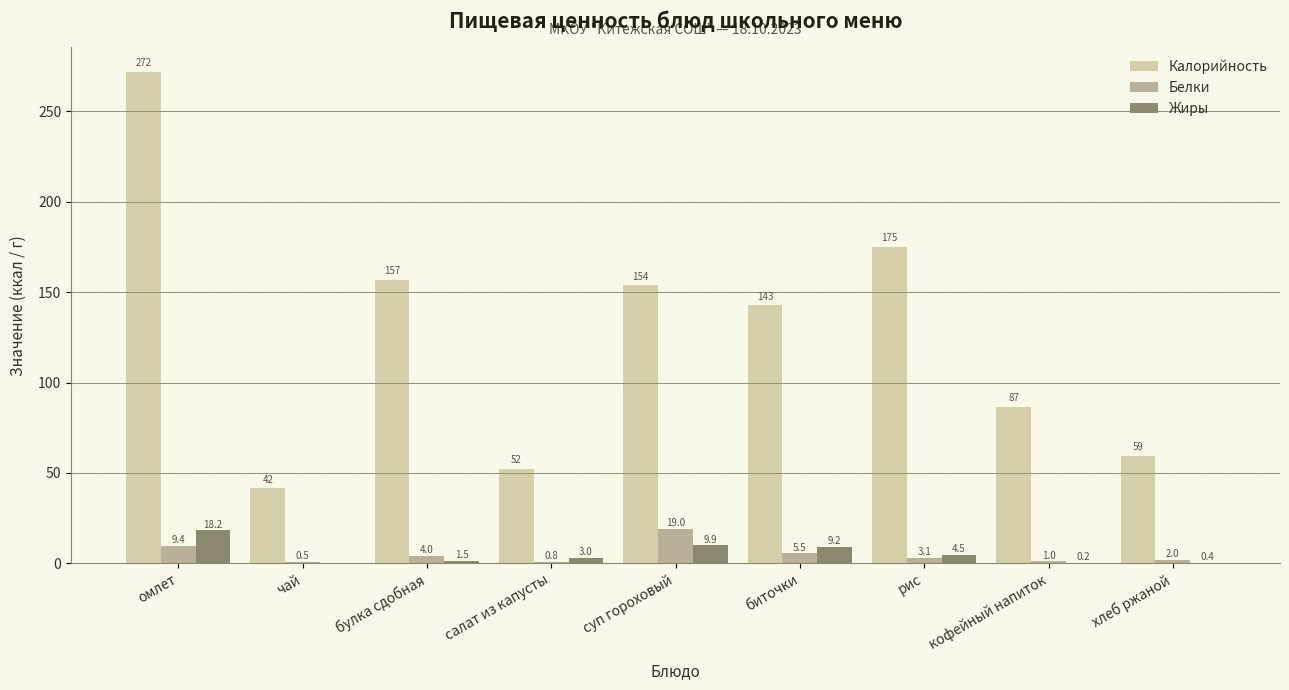

Are the bars grouped side by side (vs. stacked)?

Yes